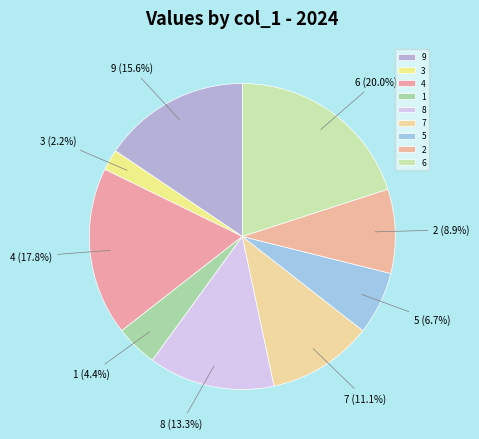

What is the largest slice in the pie chart?

6